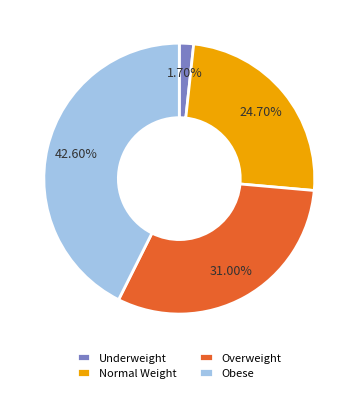

Combined, do Obese and Normal Weight account for over 50%?

Yes